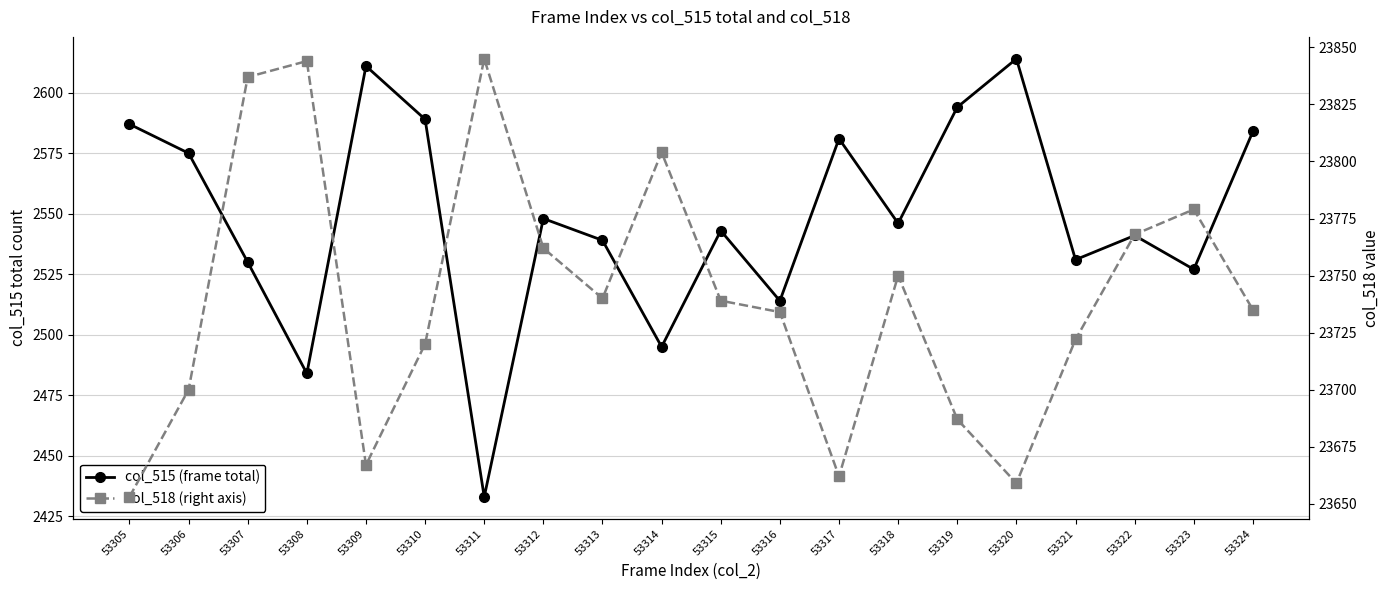

True or false: col_518 (right axis) and col_515 (frame total) intersect in this chart.

False